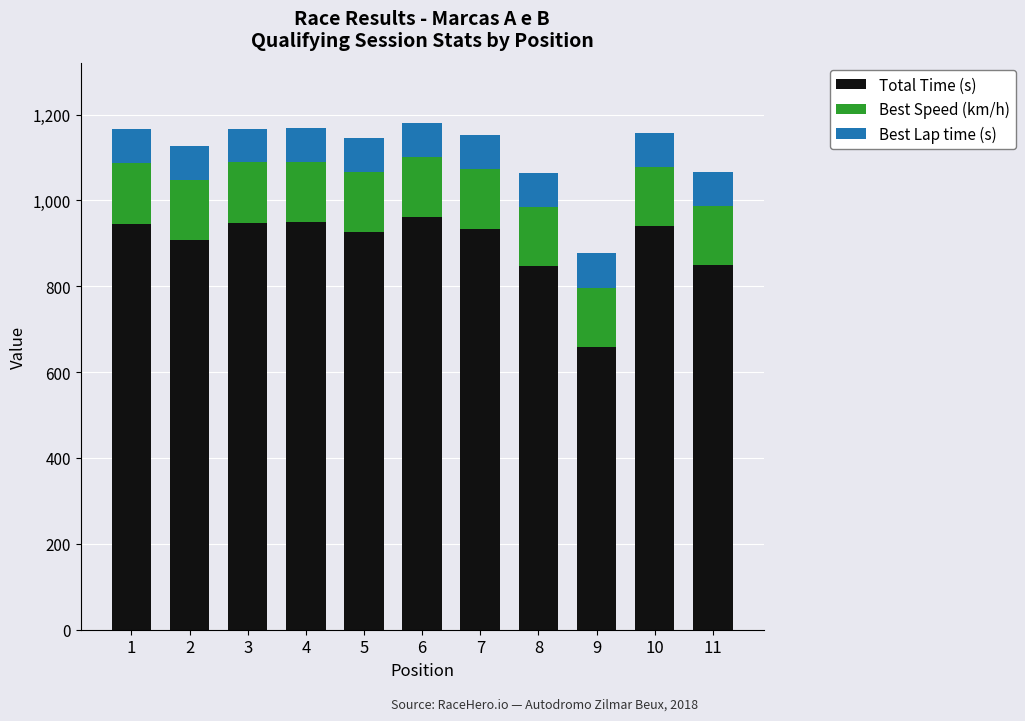

What is the difference between the maximum and minimum values in the Total Time (s) series?

301.5